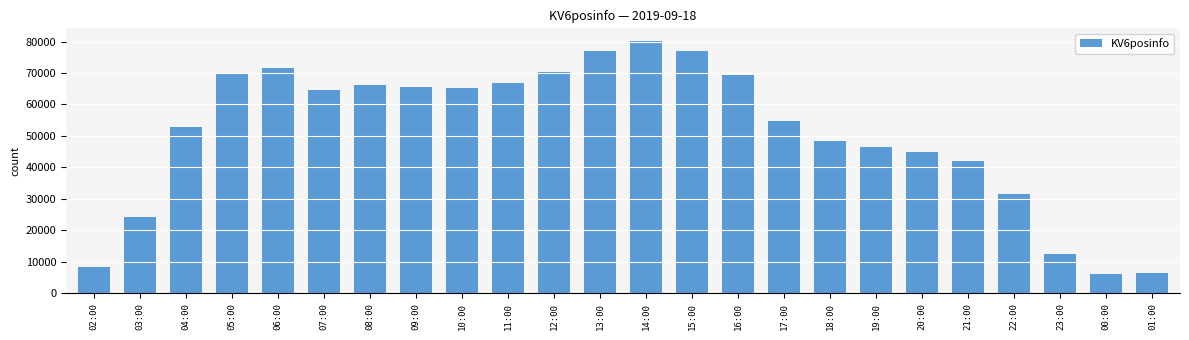

Between 09:00 and 14:00, which is larger?

14:00